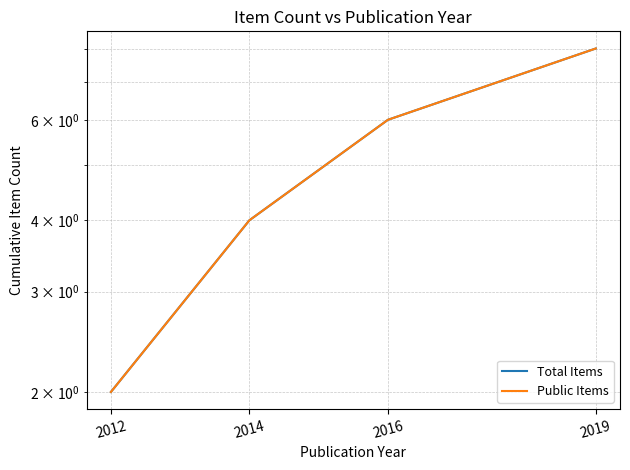

What is the value of the Total Items point at the 2nd from the left?

4